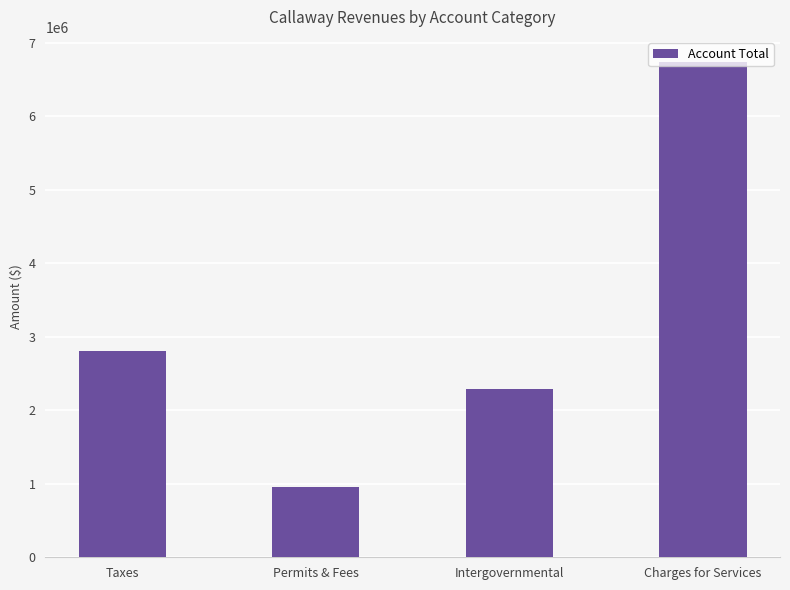

Is it true that the value at Taxes is 2803195?

True